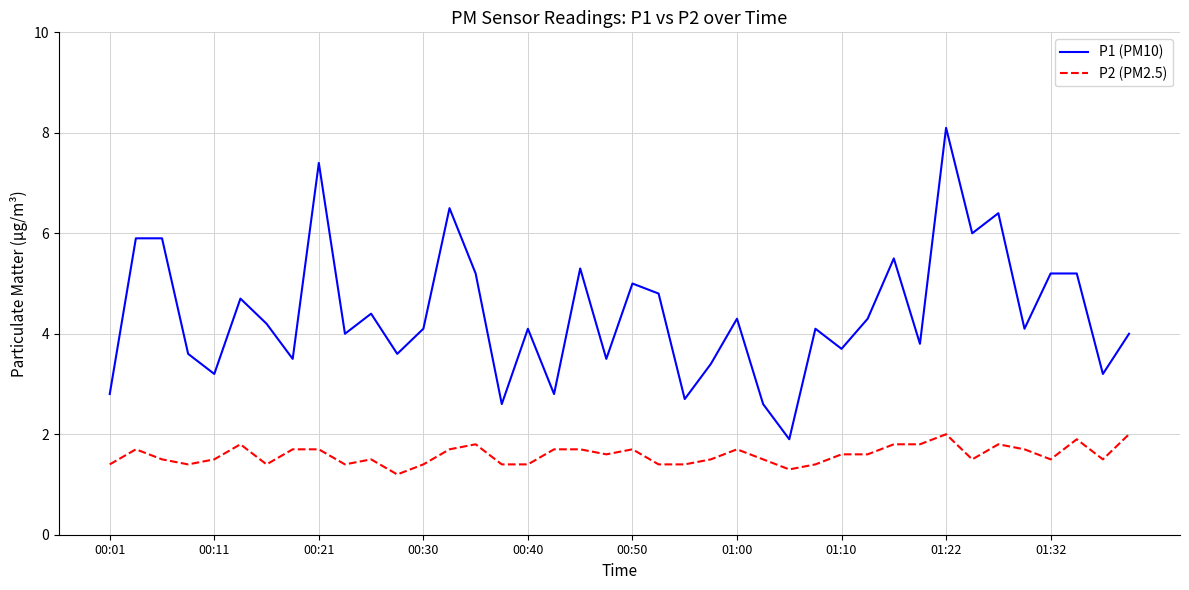

How many series are shown in this chart?

2